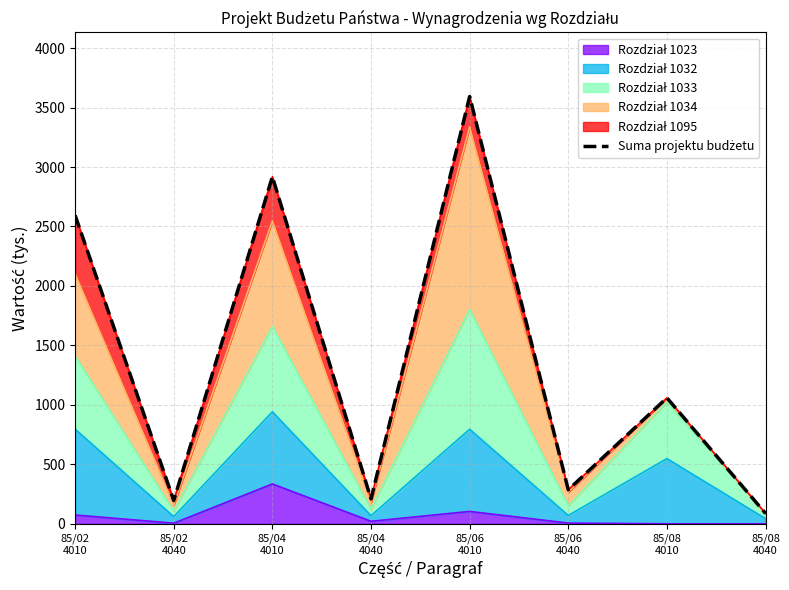

What is the difference between the maximum and minimum values?

3506